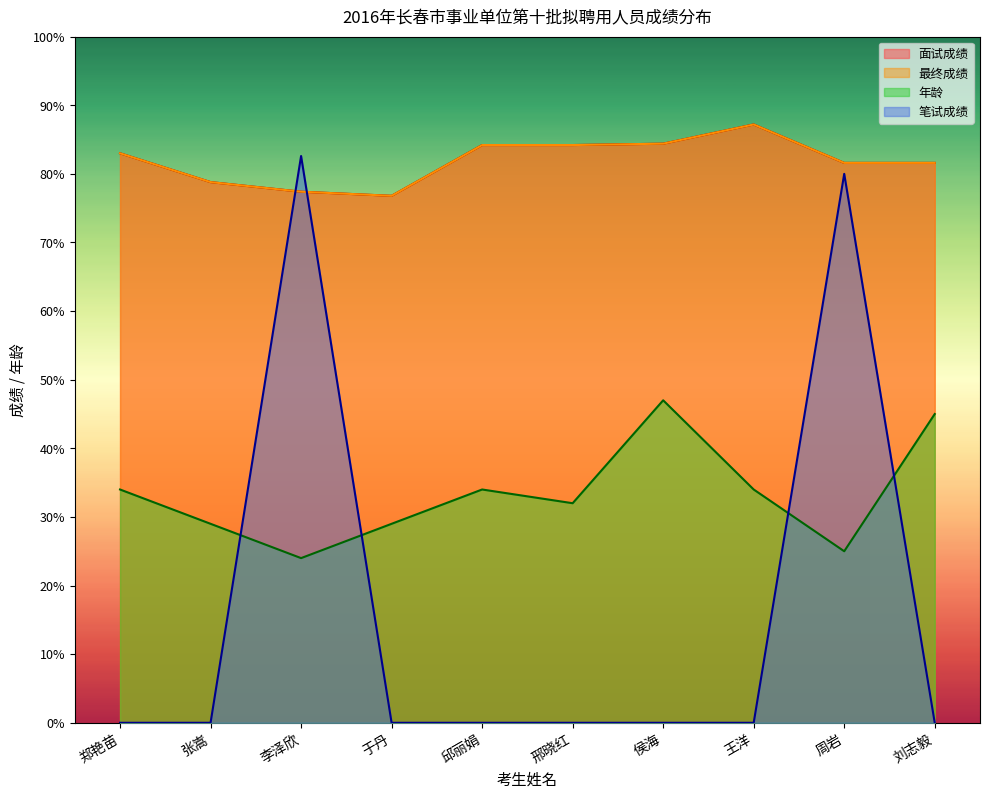

What is the total value across all series at 于丹?

182.6